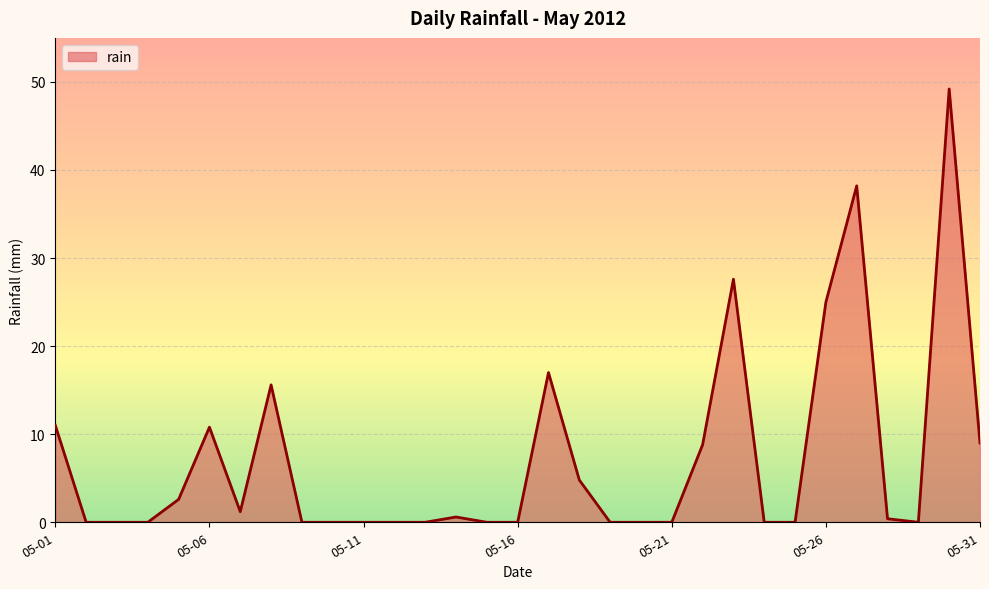

What is the difference between the maximum and minimum values?

49.2